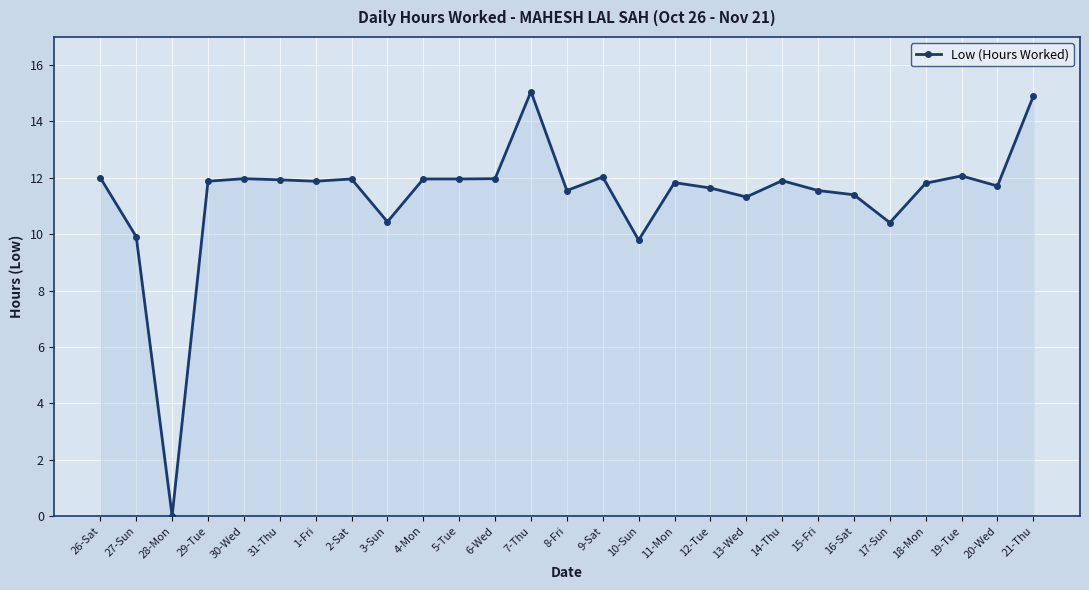

Which category has the lowest value across all series?

28-Mon